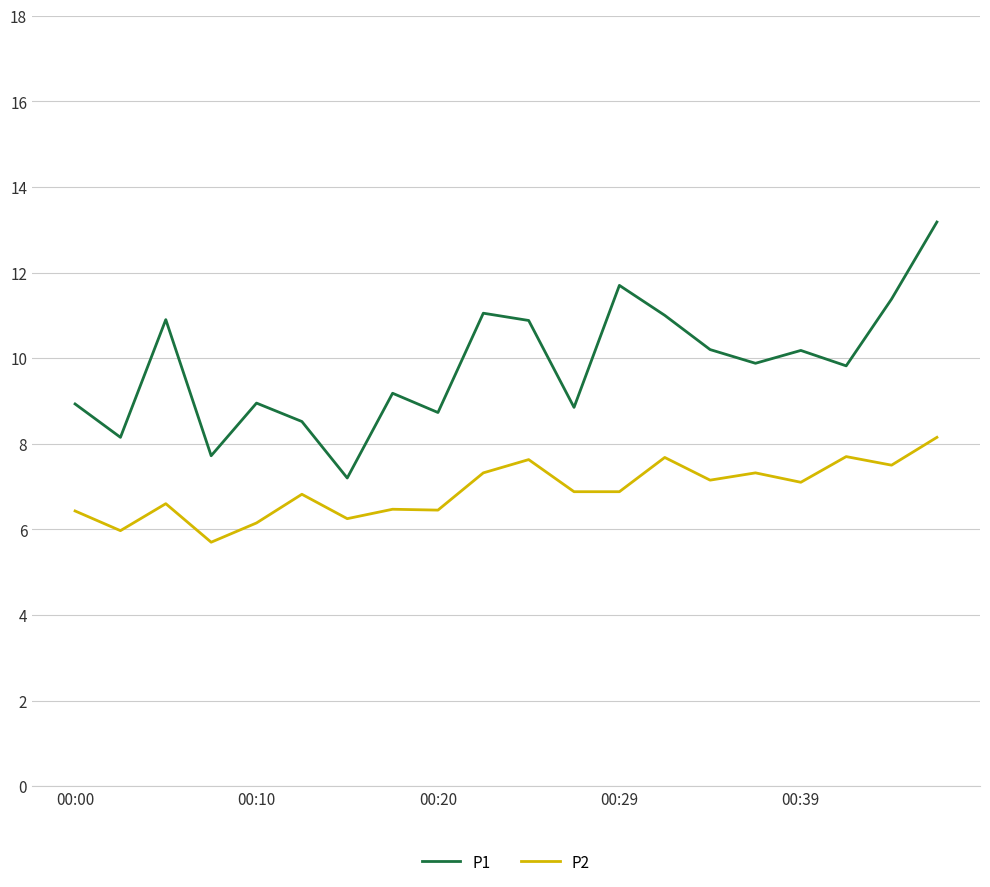

What is the difference between the second highest and minimum values in the P2 series?

2.0